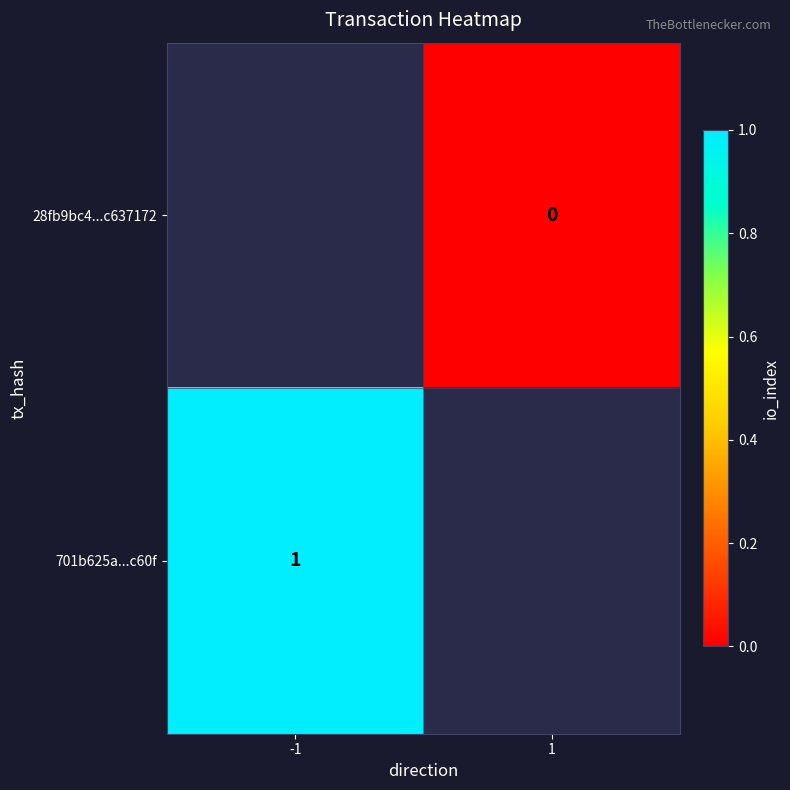

True or false: 701b625a...c60f has a value of 1 at -1.

True